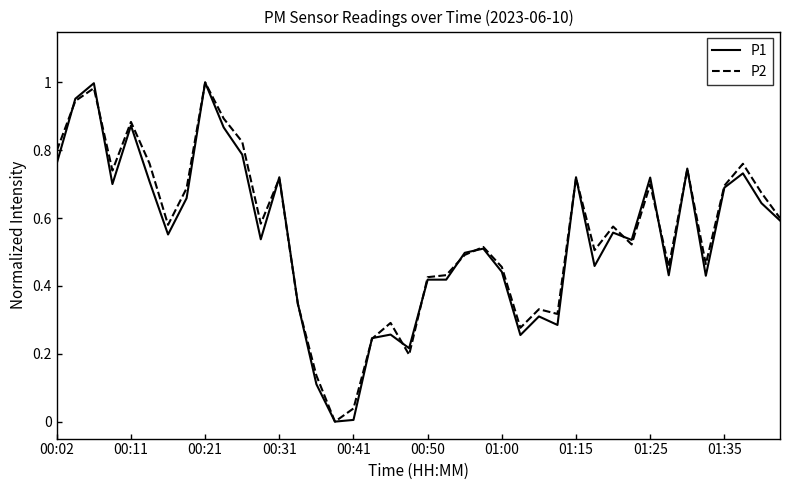

Does the chart have visible grid lines?

No